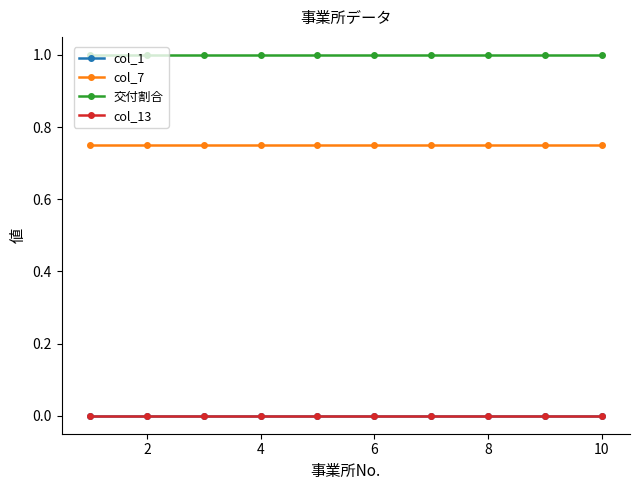

Does the chart have visible grid lines?

No